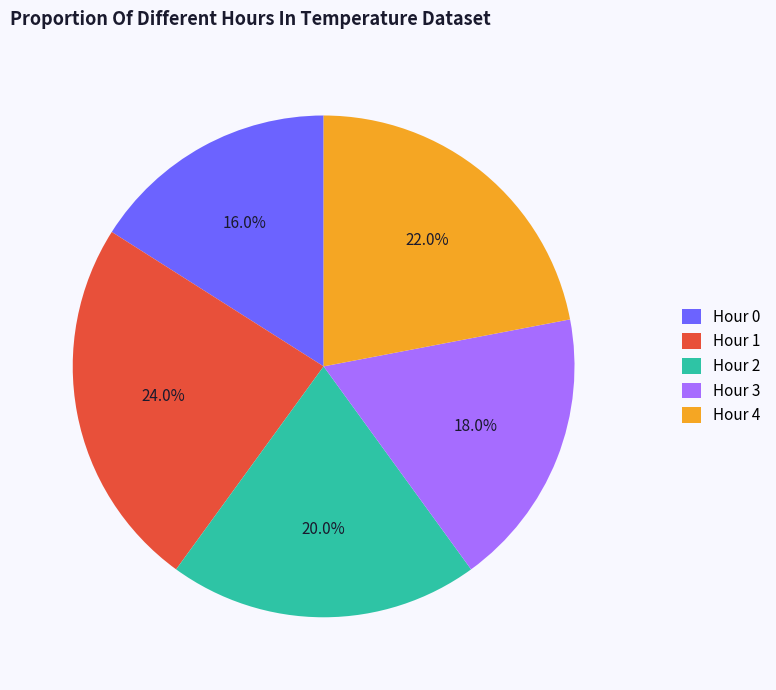

Count the number of slices in the pie.

5